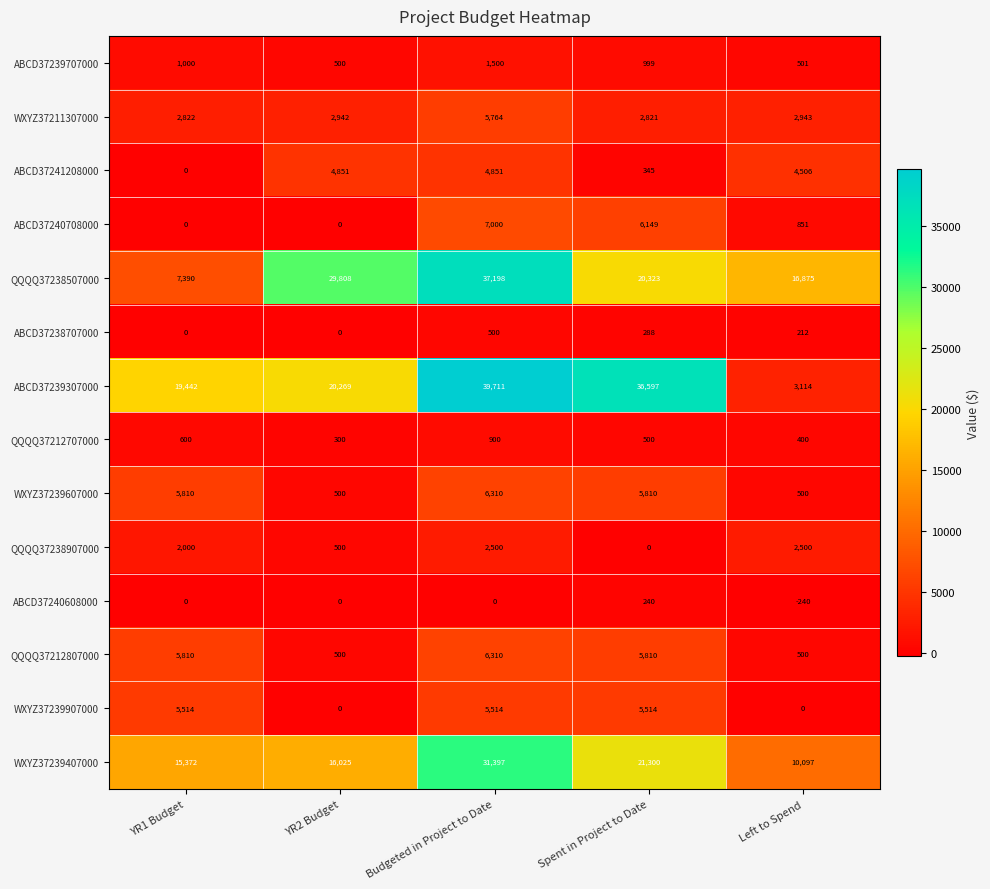

Is it true that WXYZ37239907000 equals 1623 at Budgeted in Project to Date?

False